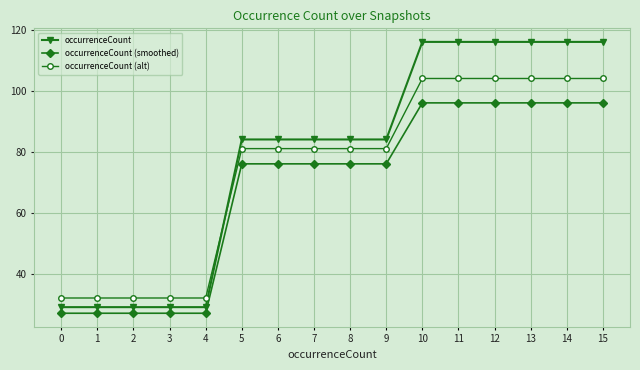

What is the maximum value shown in the chart?

116